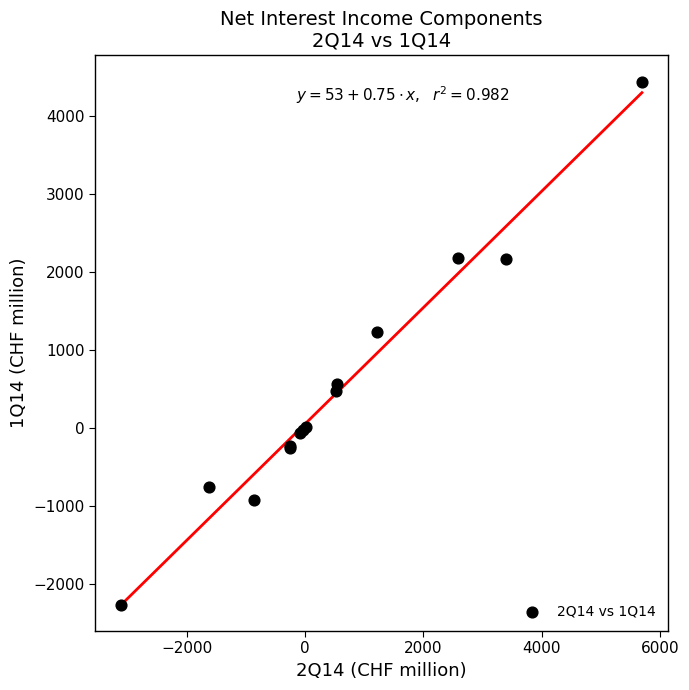

What Y value in the scatter plot is closest to 1089?

1226